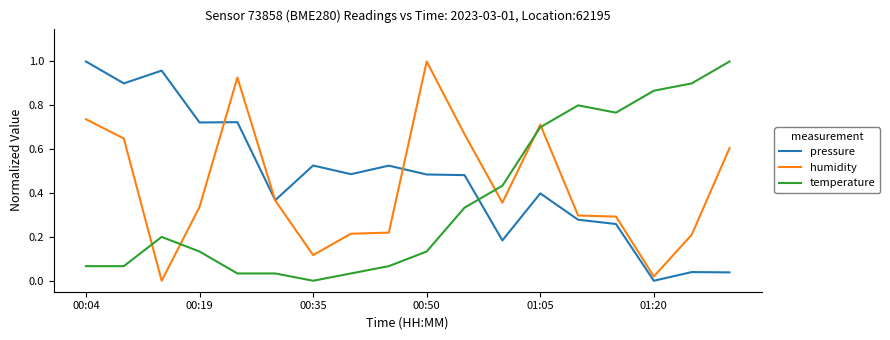

How many times do temperature and pressure cross each other?

1